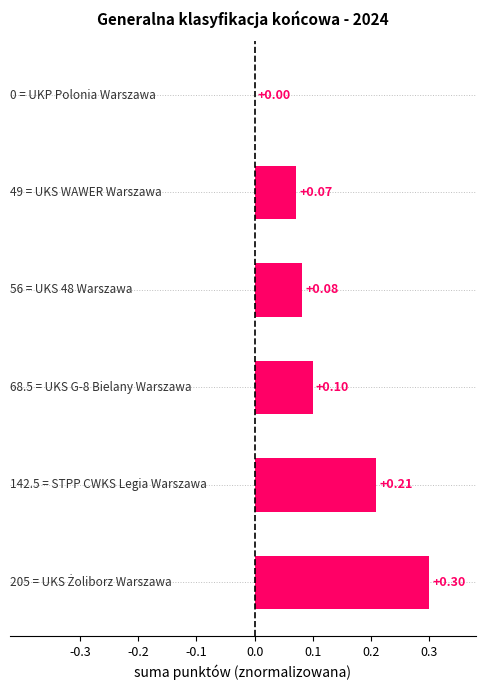

What is the sum of all values?

0.8